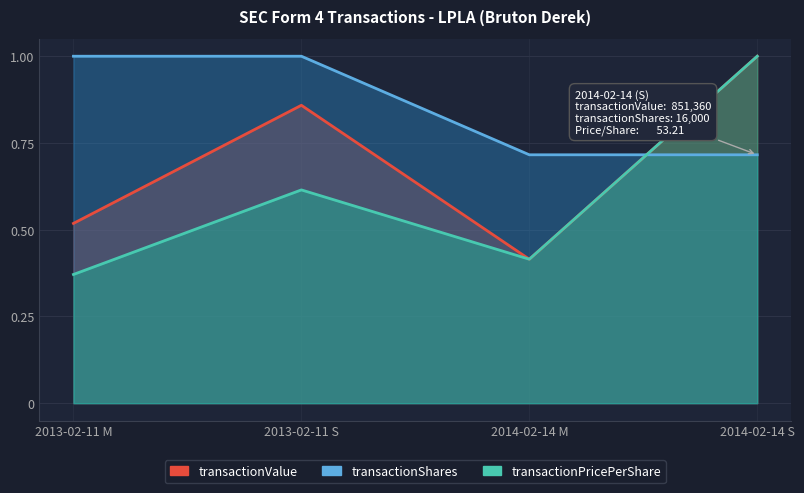

What is the value of the transactionPricePerShare point at the 2nd from the left?

0.6